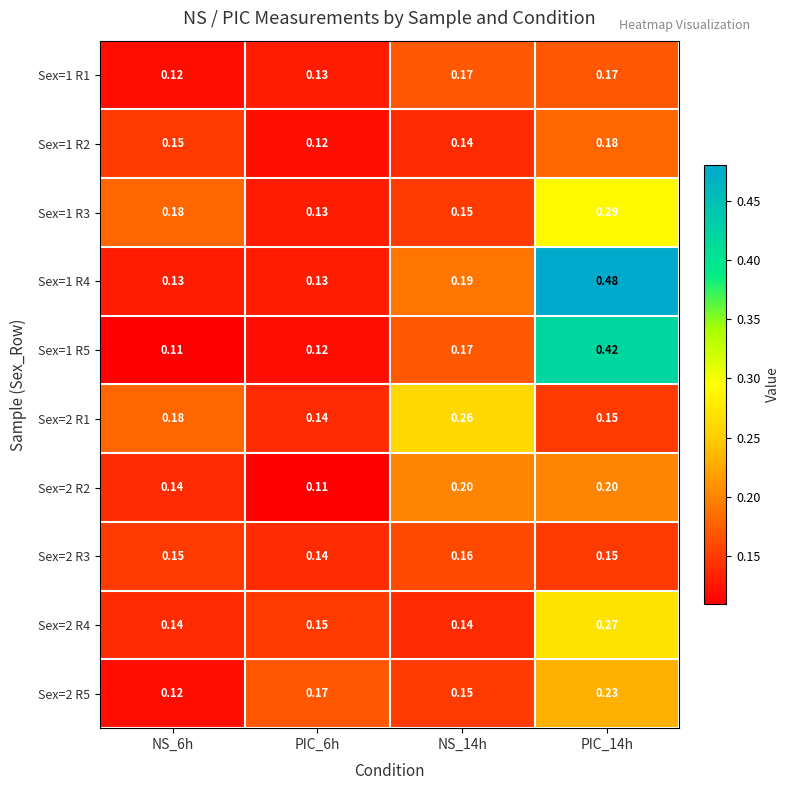

Is the value of Sex=1 R1 at NS_6h greater than the value of Sex=1 R5 at NS_14h?

No